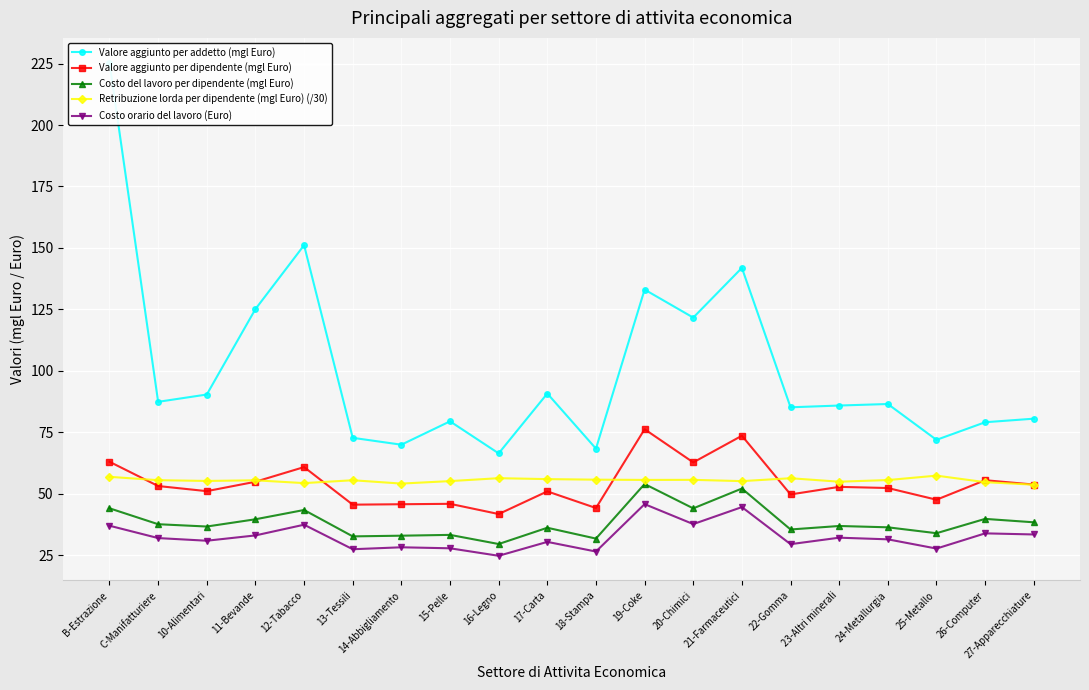

What is the sum of all Valore aggiunto per dipendente (mgl Euro) values?

1080.1